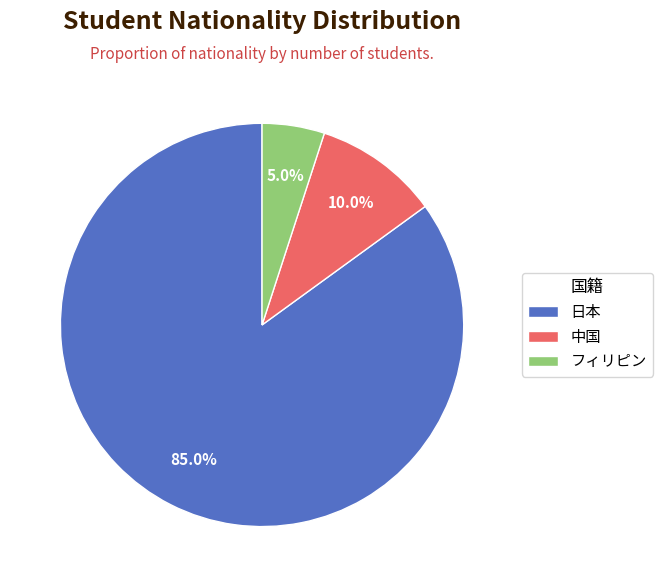

Approximately how many times larger is the value at フィリピン compared to 日本?

0.1